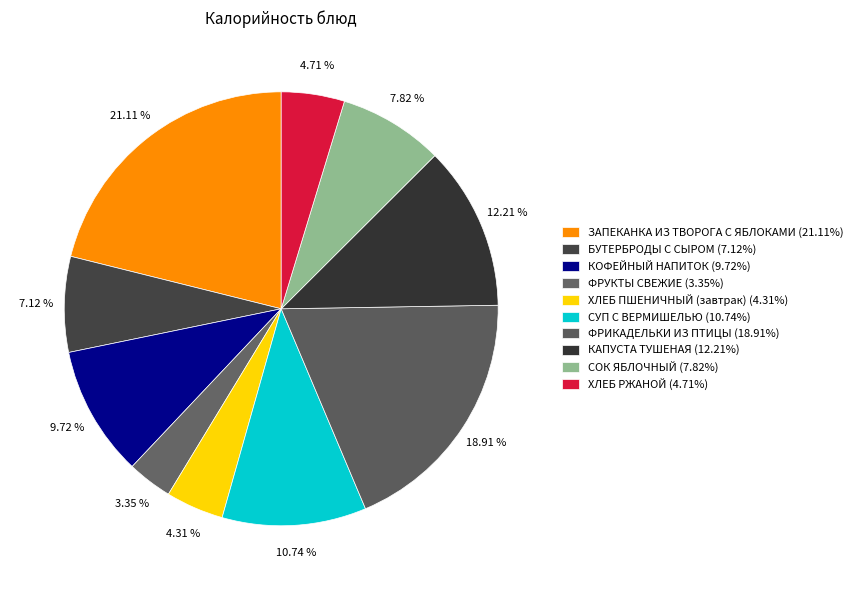

How many segments does this pie chart have?

10